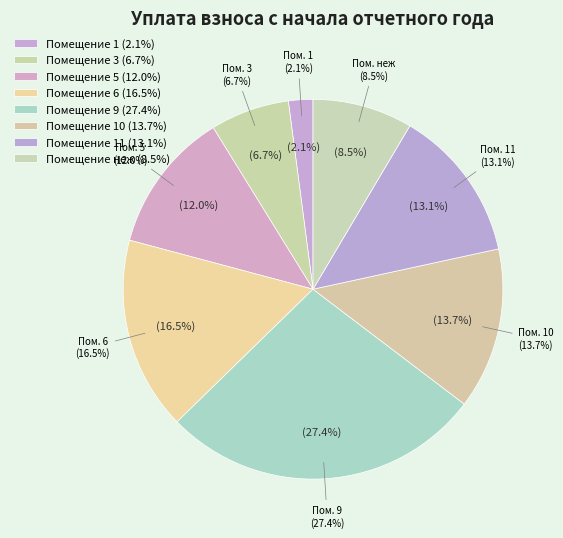

Does 11 represent more than half of the total?

No